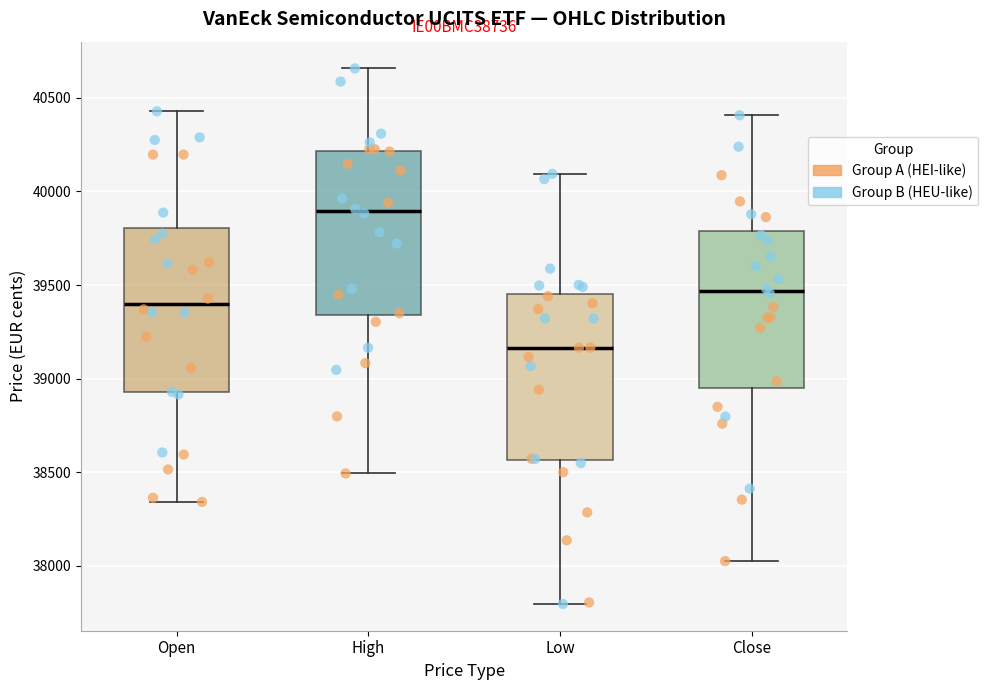

Which box has the lowest median line?

Low